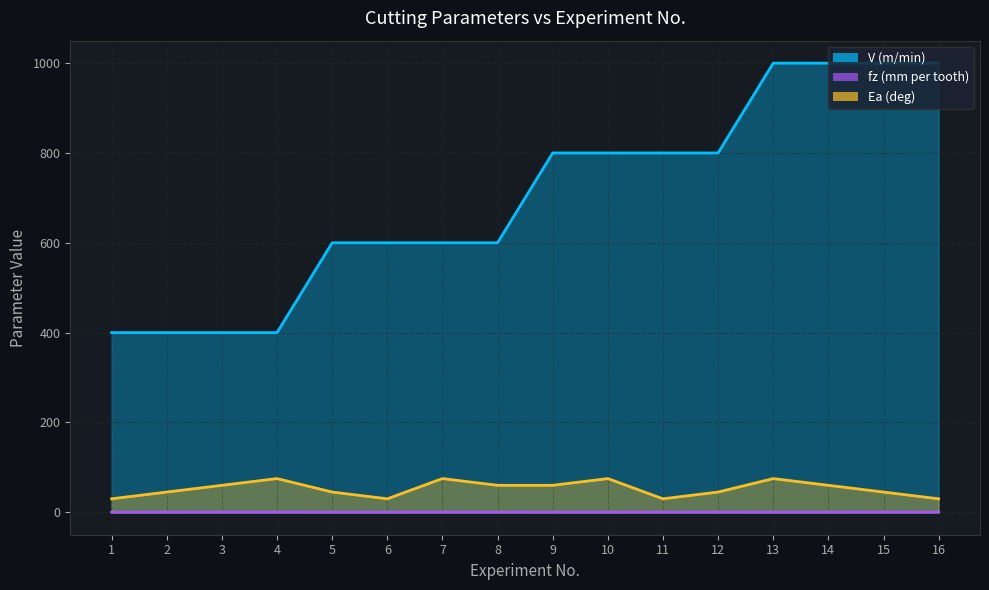

What are all the series names shown in the legend?

V (m/min), fz (mm per tooth), Ea (deg)